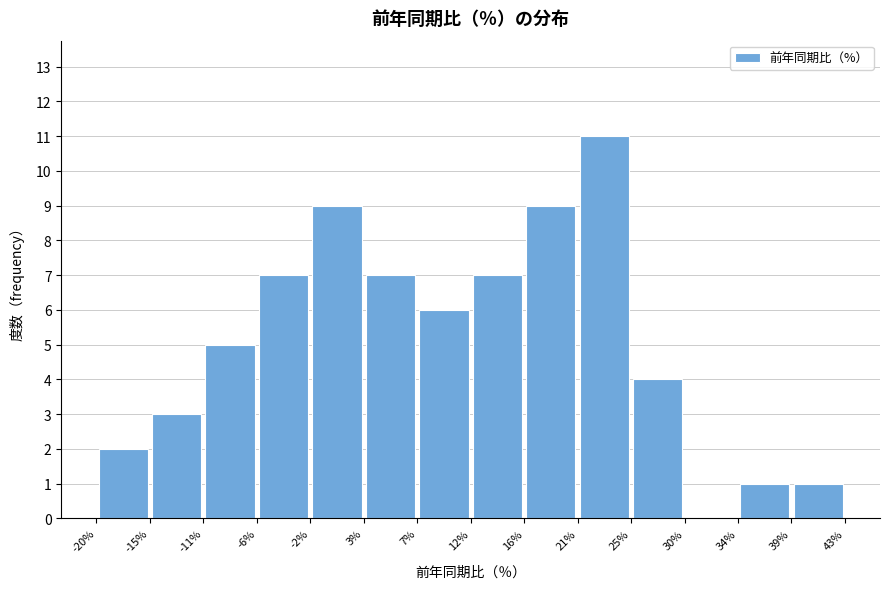

What is the height of the bar covering 7% to 12% on the x-axis? The values are not printed on the chart, so give them approximately, as read against the axis.

6